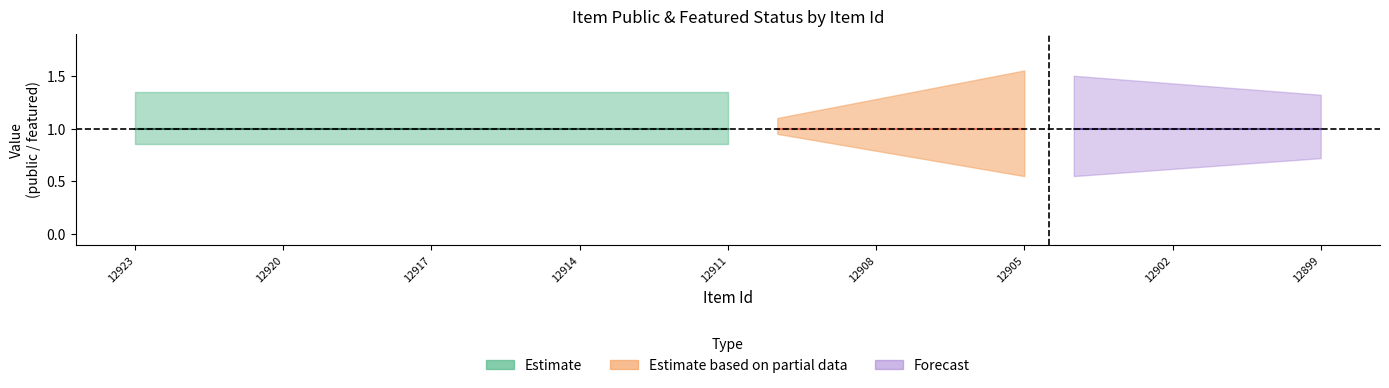

How many categories are shown in the chart?

25